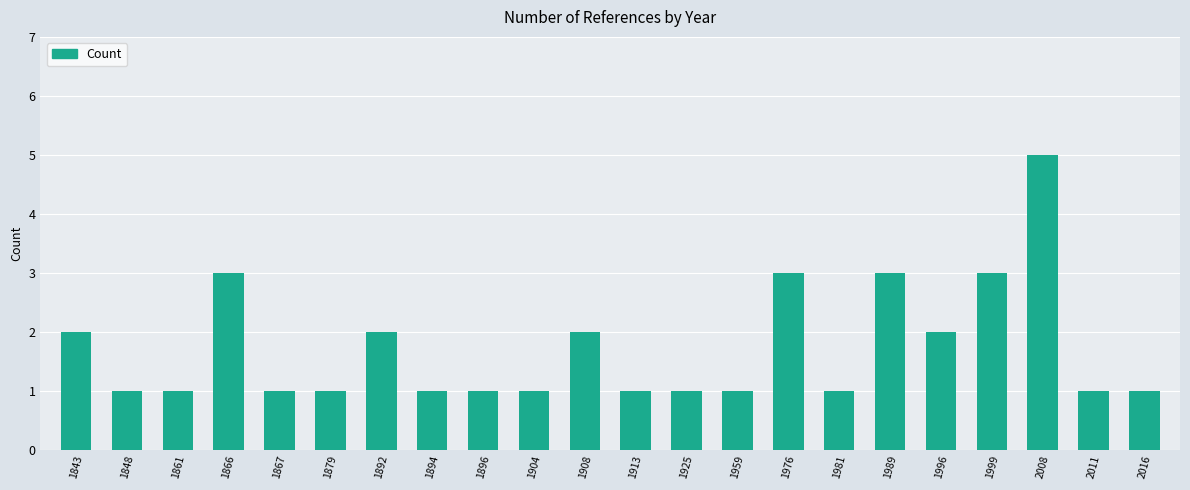

What is the sum of the values at 1894 and 1879?

2